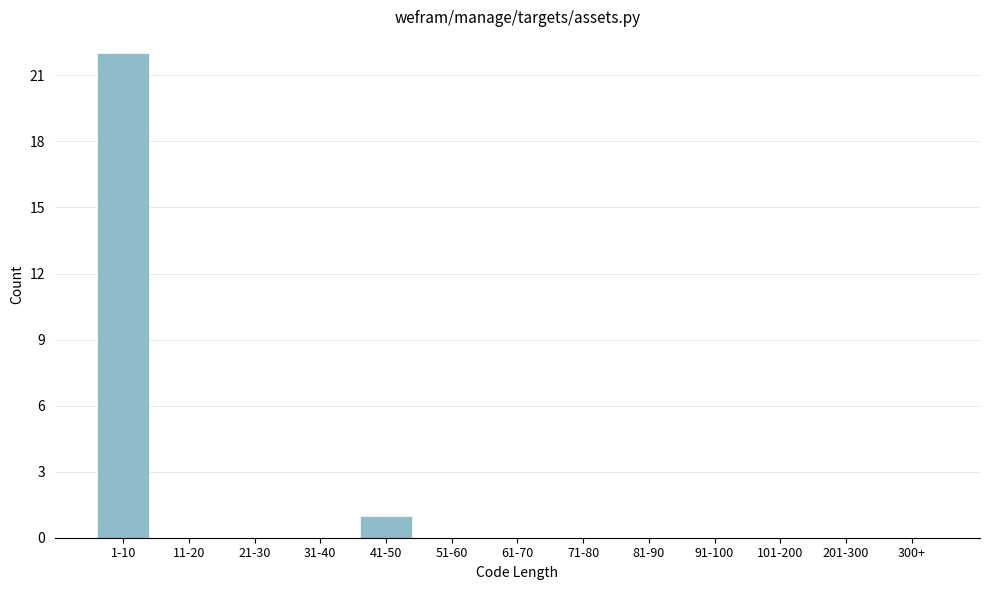

Reading left to right, transcribe all the data shown in this chart.

1-10=22	11-20=0	21-30=0	31-40=0	41-50=1	51-60=0	61-70=0	71-80=0	81-90=0	91-100=0	101-200=0	201-300=0	300+=0